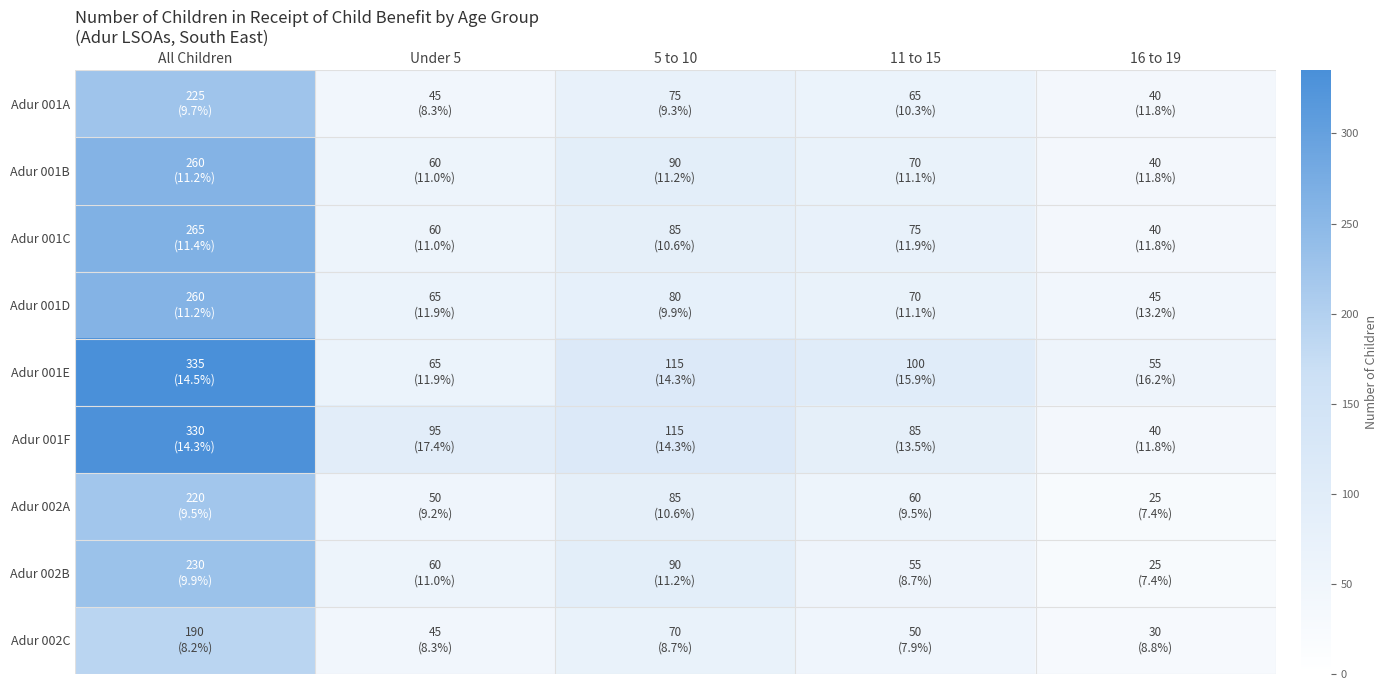

List the series in order of their peak value, highest first.

Adur 001E, Adur 001F, Adur 001C, Adur 001B, Adur 001D, Adur 002B, Adur 001A, Adur 002A, Adur 002C